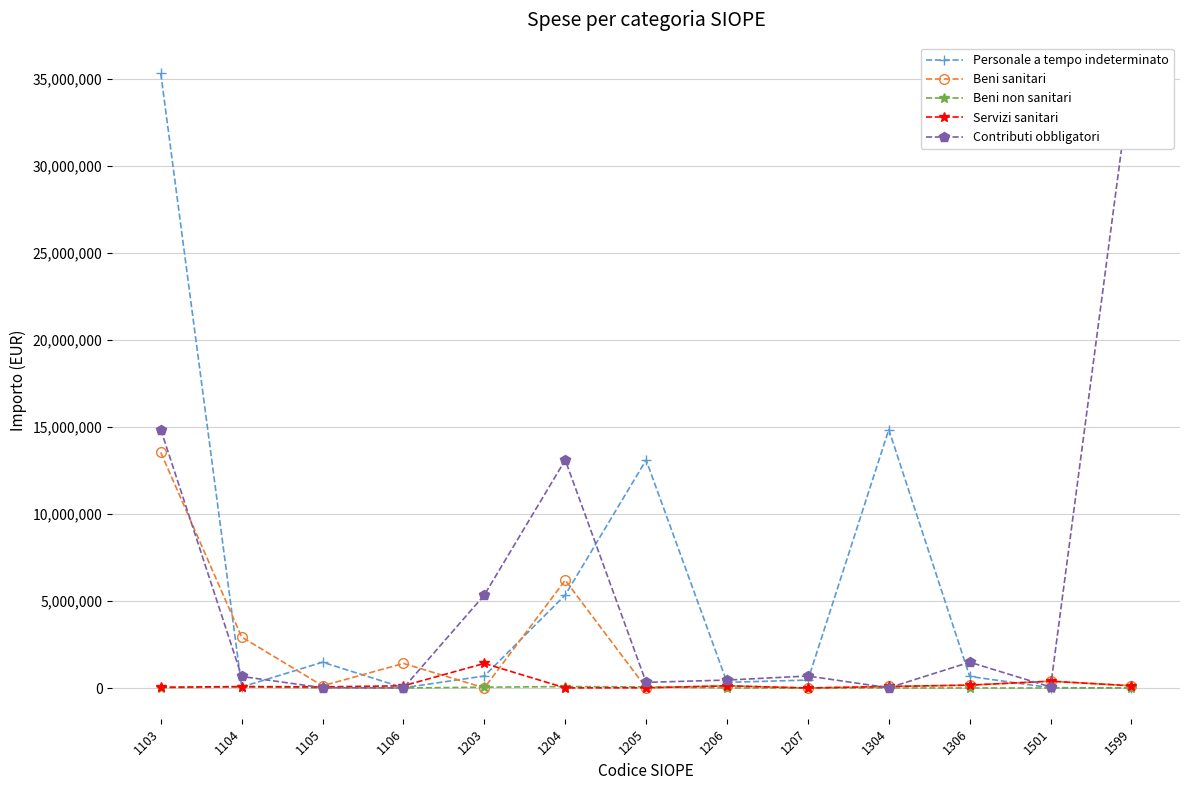

What is the spread (max minus min) of values at 1105?

1478382.6